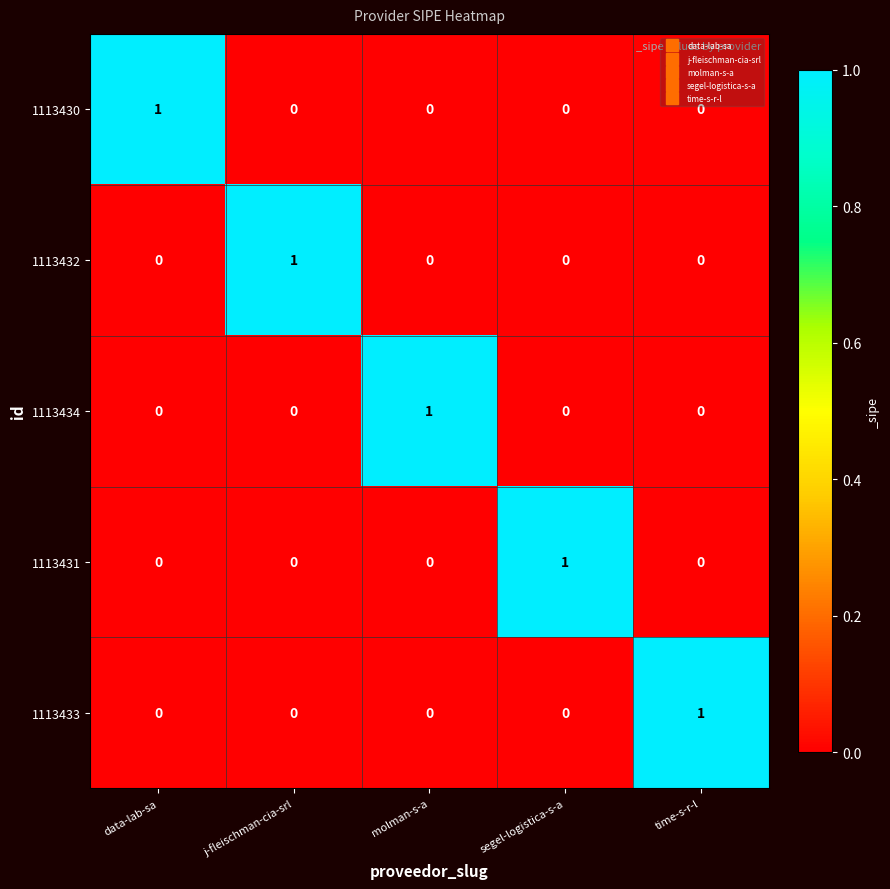

The value of 1113432 at time-s-r-l is 0. True or false?

True